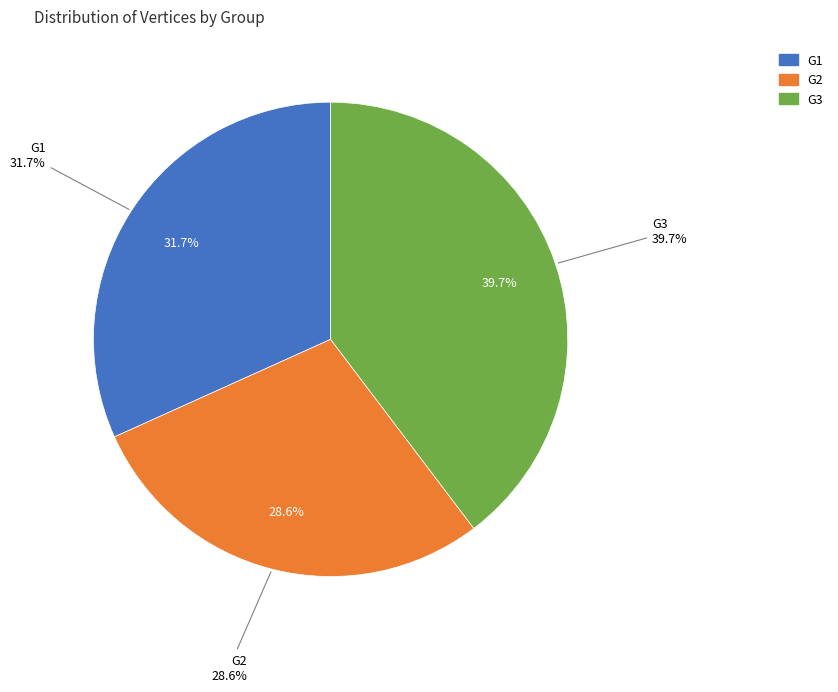

How many segments does this pie chart have?

3